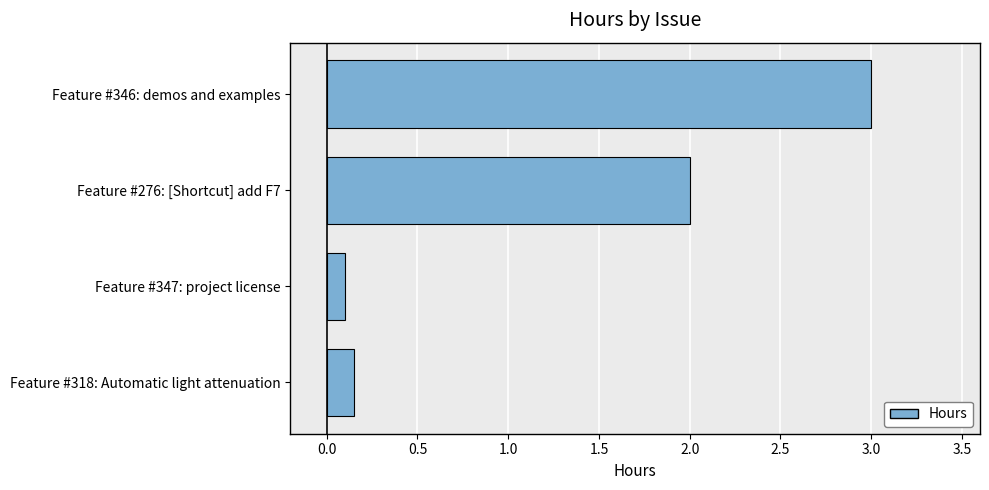

Which label corresponds to the largest value in the chart?

Feature #346: demos and examples